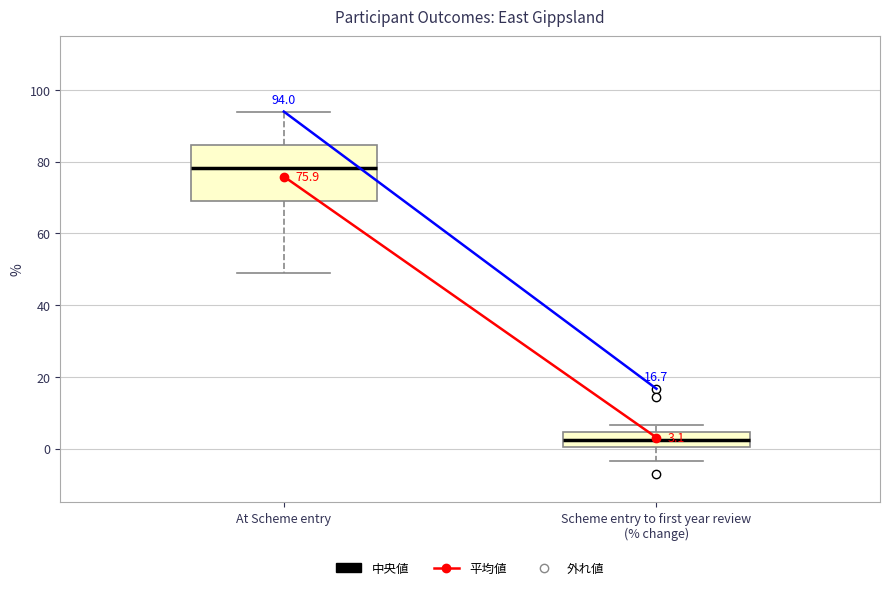

Which box's median line is the highest?

At Scheme entry